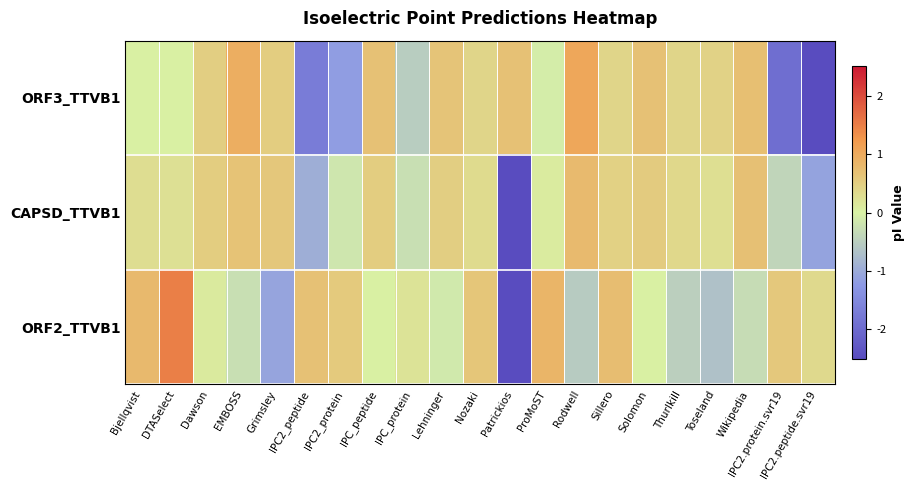

Rank the series by their maximum value, from lowest to highest.

CAPSD_TTVB1, ORF3_TTVB1, ORF2_TTVB1